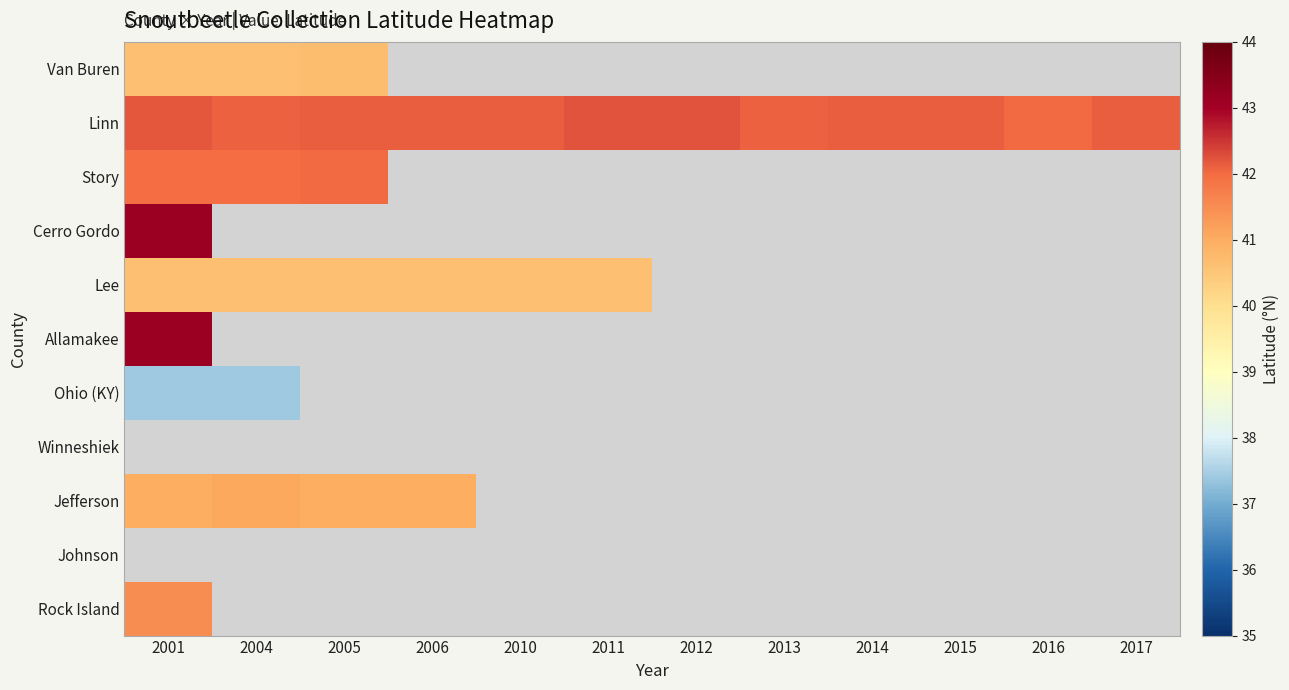

At which category does the chart reach its peak across all series?

2001